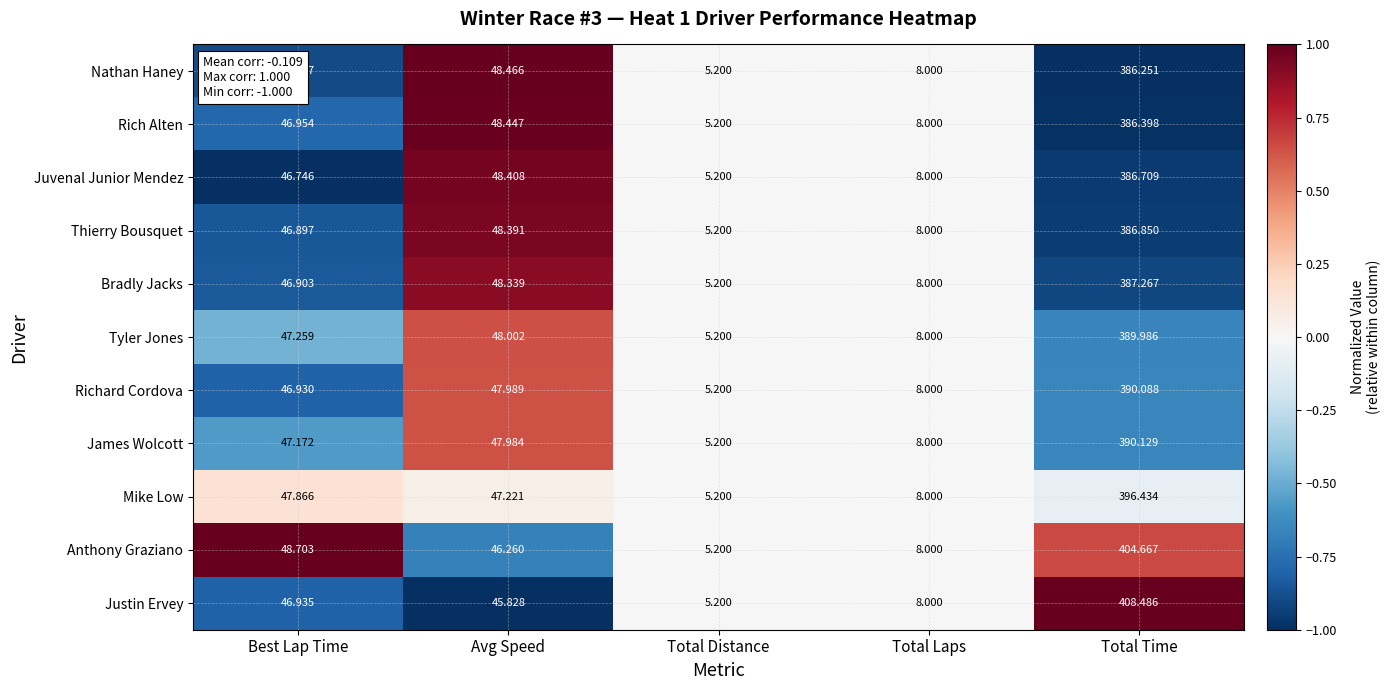

Where is Thierry Bousquet nearest to the value 196?

Avg Speed